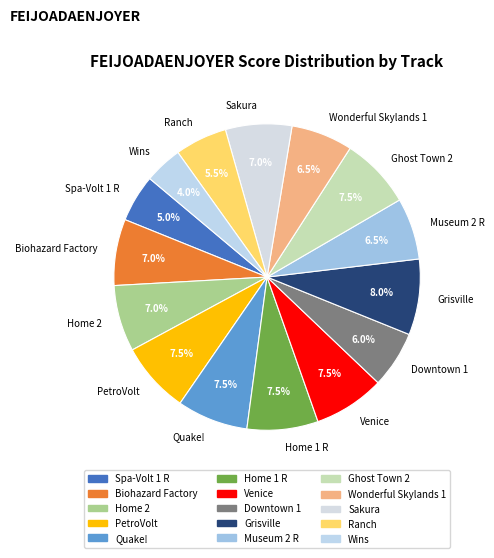

Approximately how many times larger is the value at Grisville compared to Museum 2 R?

1.2